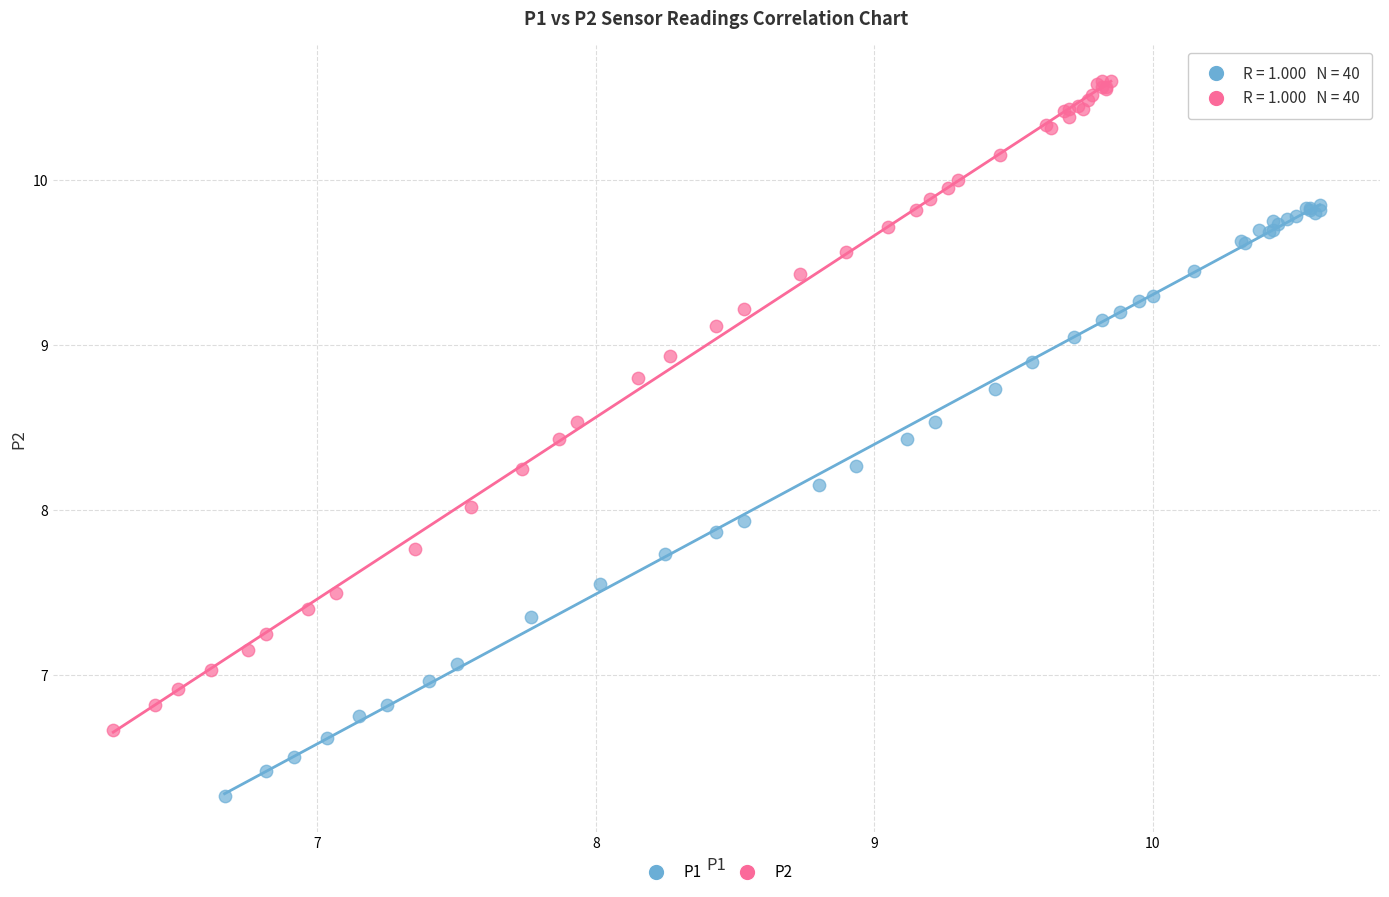

Which series has the widest spread of Y values?

P2